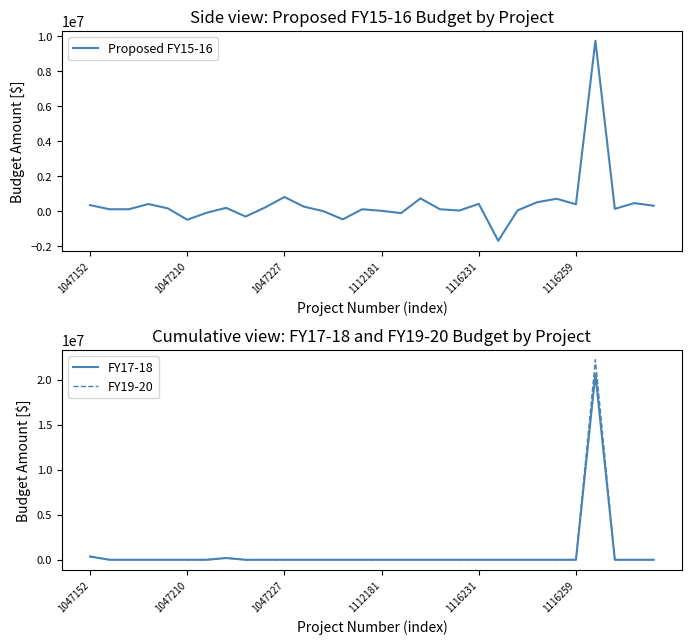

What is the highest value of the Proposed FY15-16 series?

9740840